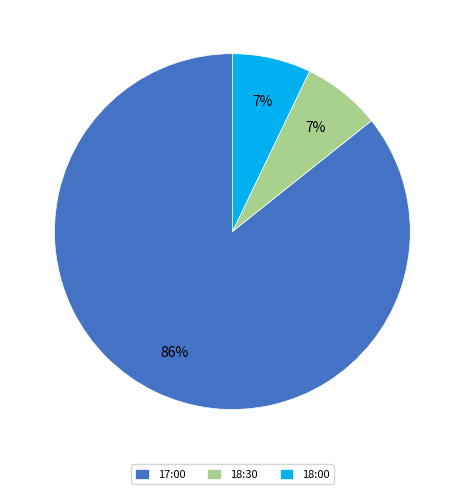

To the nearest percent, what is the average slice percentage?

33%